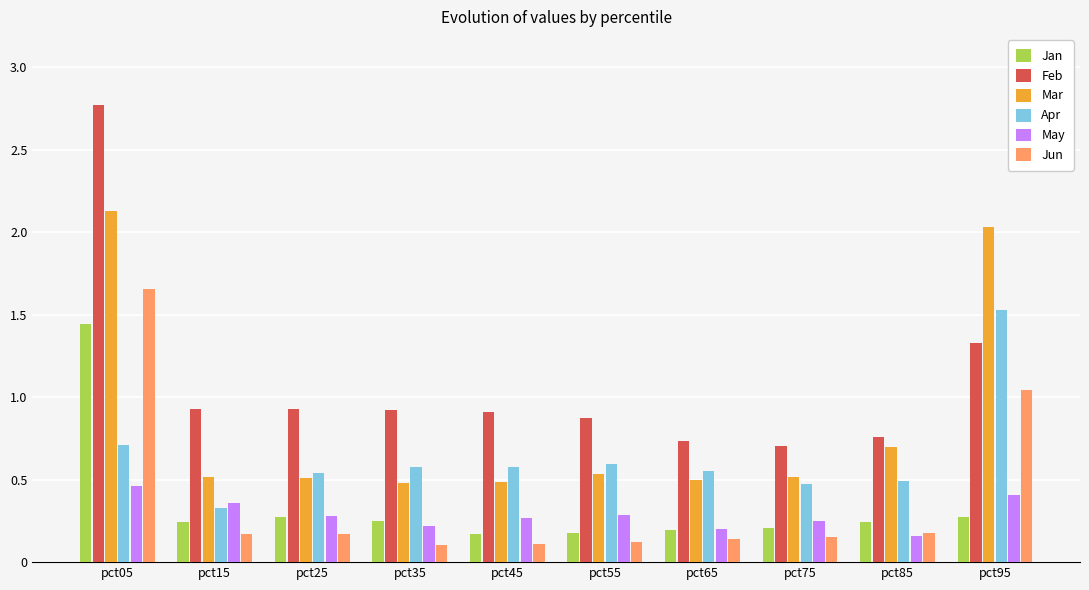

What is the greatest value displayed?

2.8